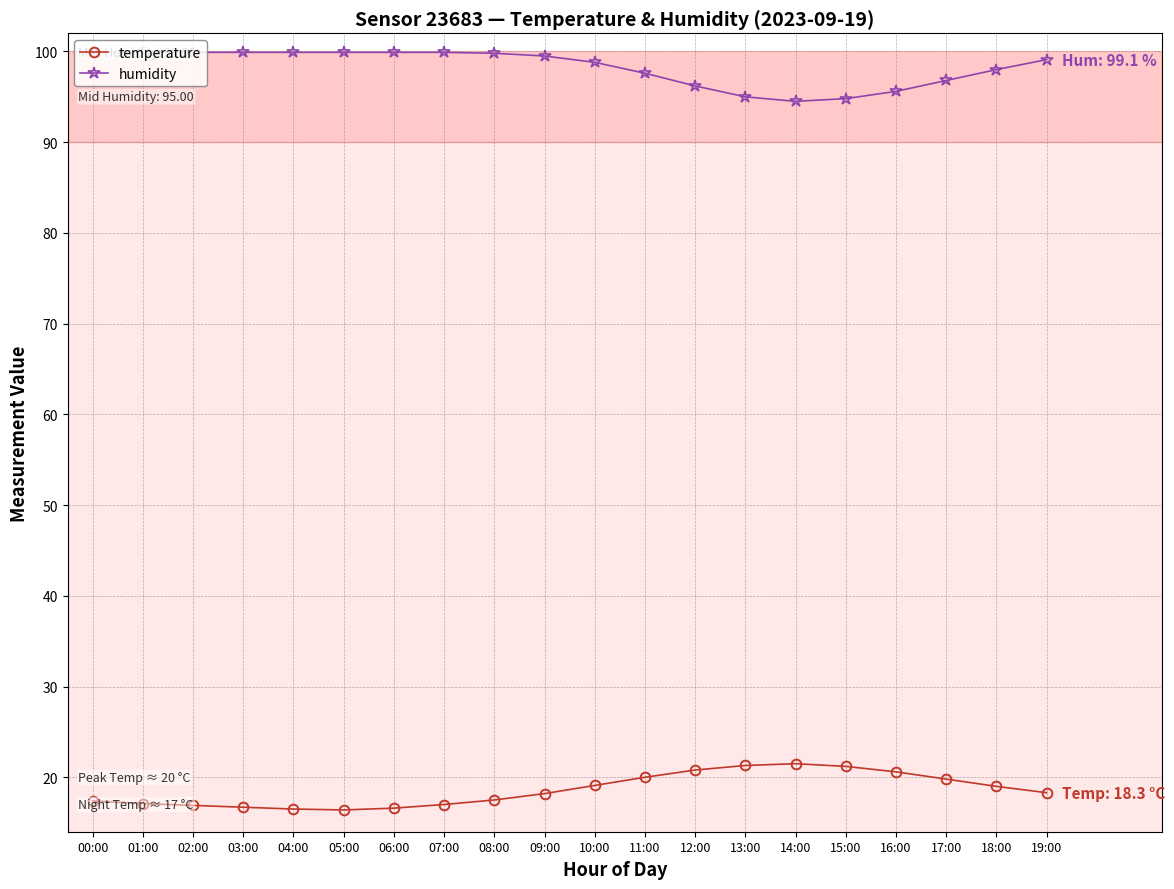

True or false: temperature and humidity cross at least once.

False